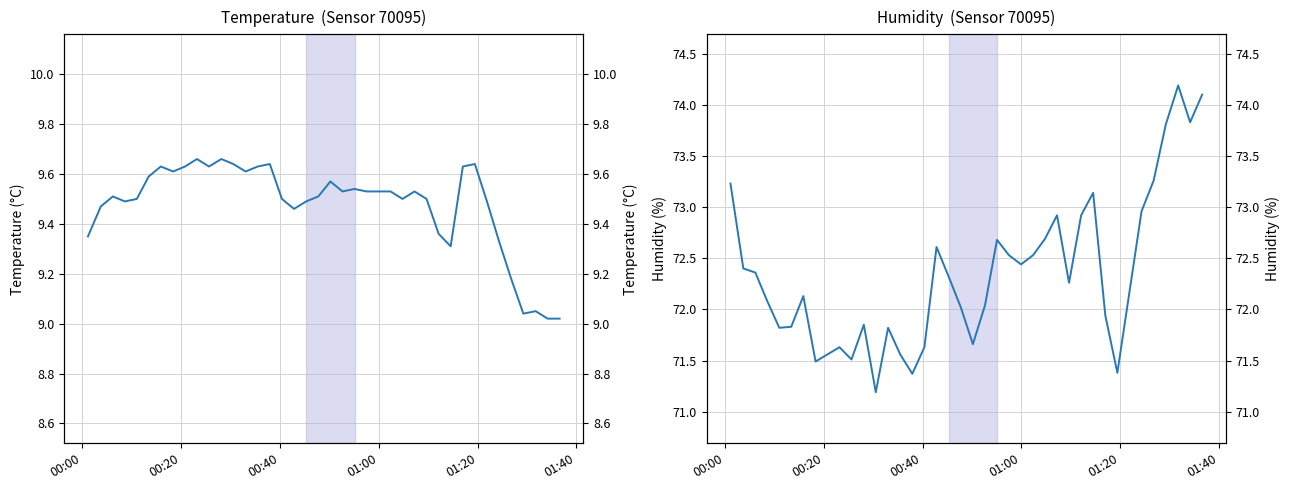

What is the minimum value shown in the chart?

9.0